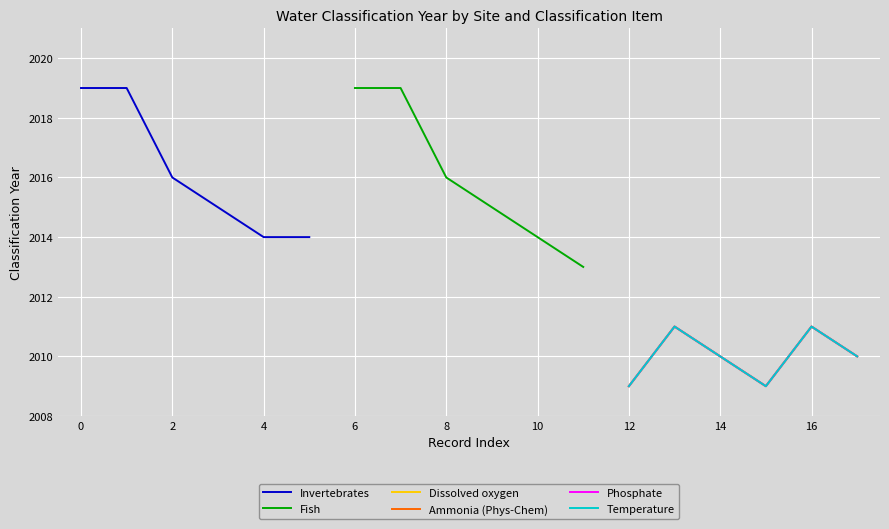

True or false: Phosphate has more than 1 points higher than both neighbors.

True